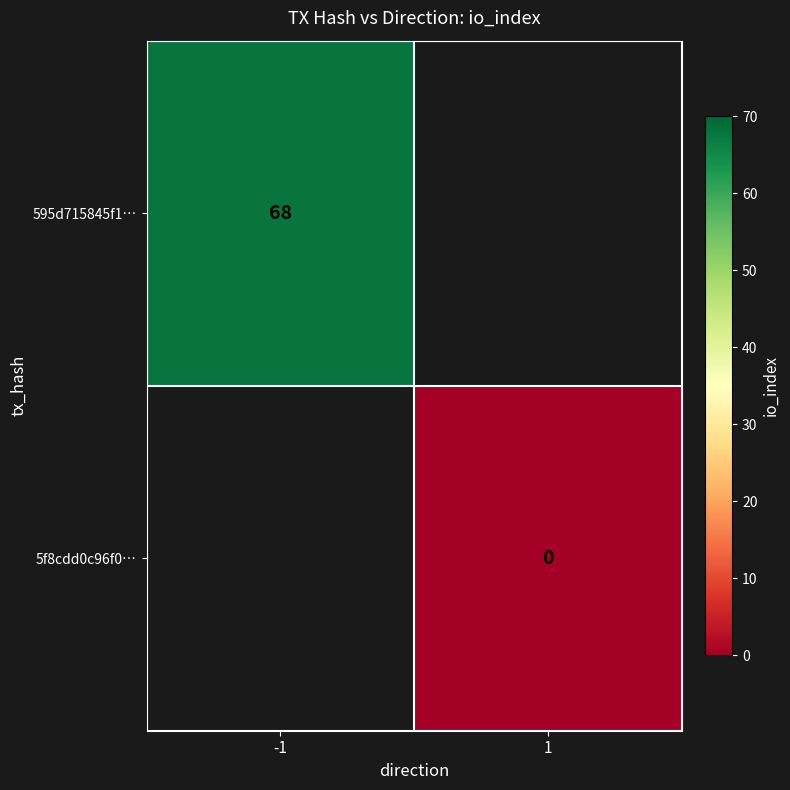

The value of 595d715845f1… at -1 is 109. True or false?

False